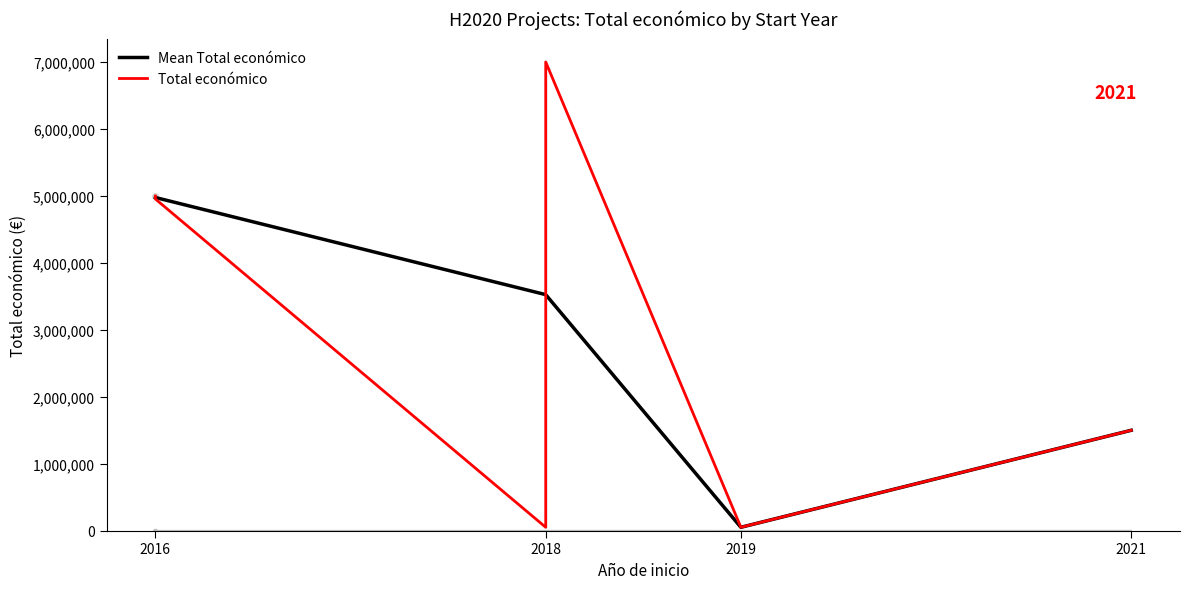

Which category has the lowest value across all series?

2018